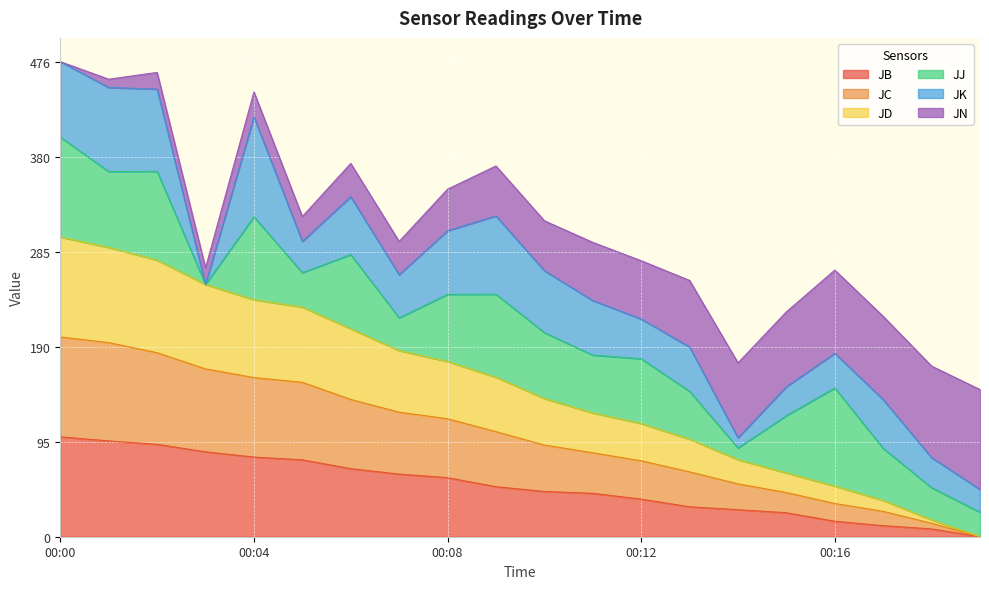

The value of JB at 00:12 is 64.6. True or false?

False